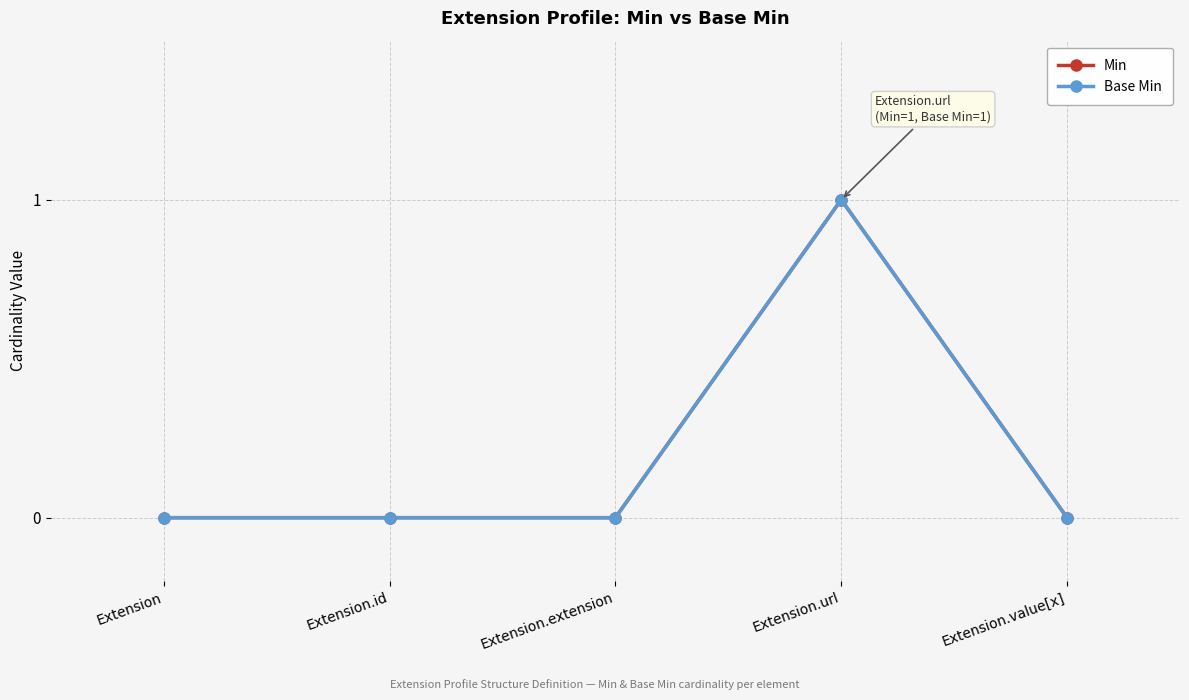

Is this an area chart (filled region under the line)?

No